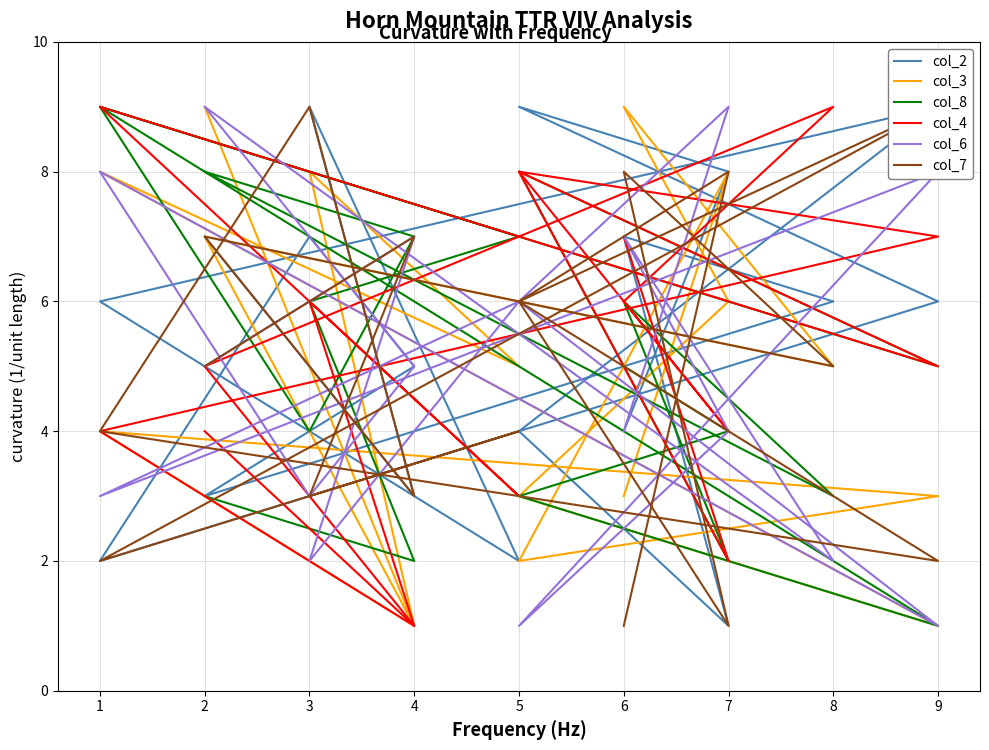

Which category has the lowest value across all series?

7